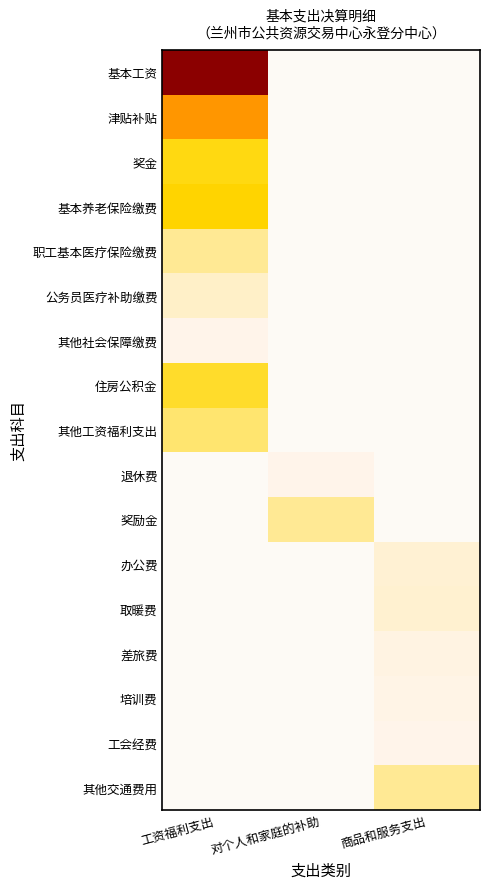

Rank the series by their maximum value, from lowest to highest.

其他社会保障缴费, 退休费, 工会经费, 培训费, 差旅费, 办公费, 取暖费, 公务员医疗补助缴费, 职工基本医疗保险缴费, 奖励金, 其他交通费用, 其他工资福利支出, 住房公积金, 奖金, 基本养老保险缴费, 津贴补贴, 基本工资